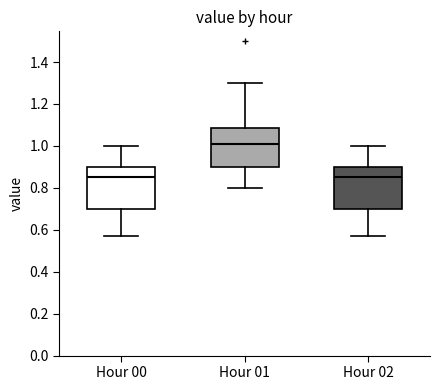

Which box's median line is the highest?

Hour 01